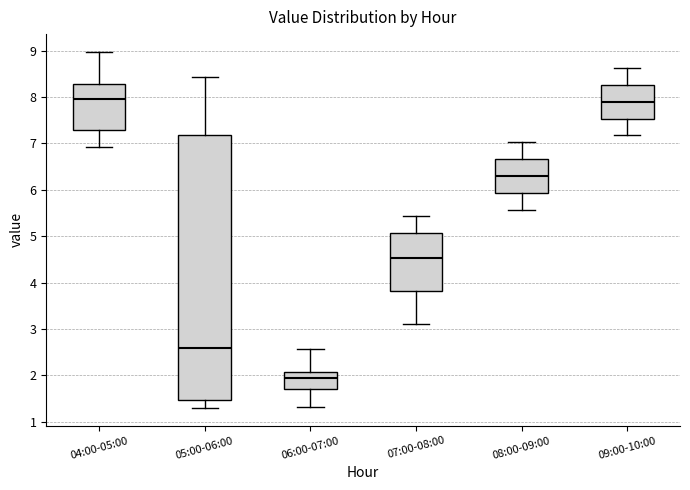

Reading left to right, read every box against the y-axis: the position of its median line, the range the box covers, and the ends of its whiskers. The values are not printed on the chart, so give them approximately, as read against the axis.

04:00-05:00: median 8.0, box 7.3 to 8.3, whiskers 6.9 to 9.0
05:00-06:00: median 2.6, box 1.5 to 7.2, whiskers 1.3 to 8.4
06:00-07:00: median 1.9, box 1.7 to 2.1, whiskers 1.3 to 2.6
07:00-08:00: median 4.5, box 3.8 to 5.1, whiskers 3.1 to 5.4
08:00-09:00: median 6.3, box 5.9 to 6.7, whiskers 5.6 to 7.0
09:00-10:00: median 7.9, box 7.5 to 8.3, whiskers 7.2 to 8.6